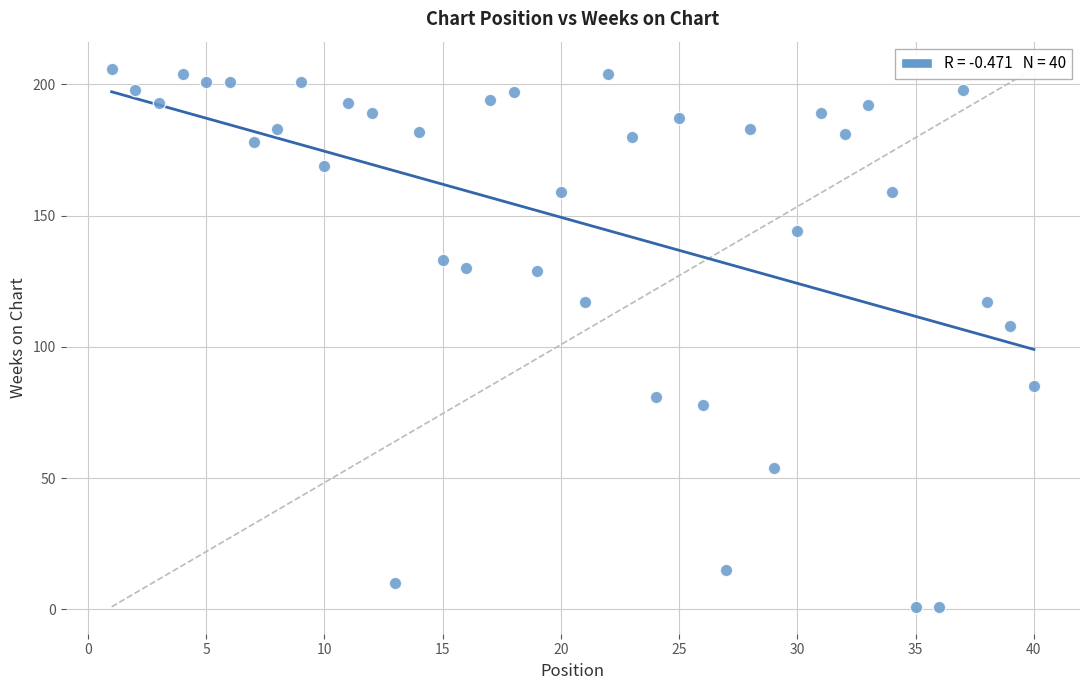

What Y value in the scatter plot is closest to 103?

108